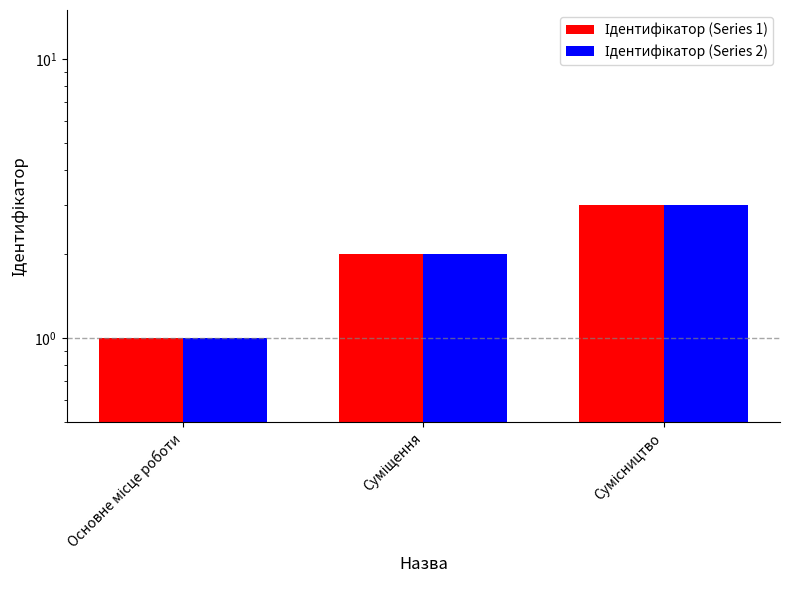

At Основне місце роботи, list the series in order from largest to smallest.

Ідентифікатор (Series 1), Ідентифікатор (Series 2)